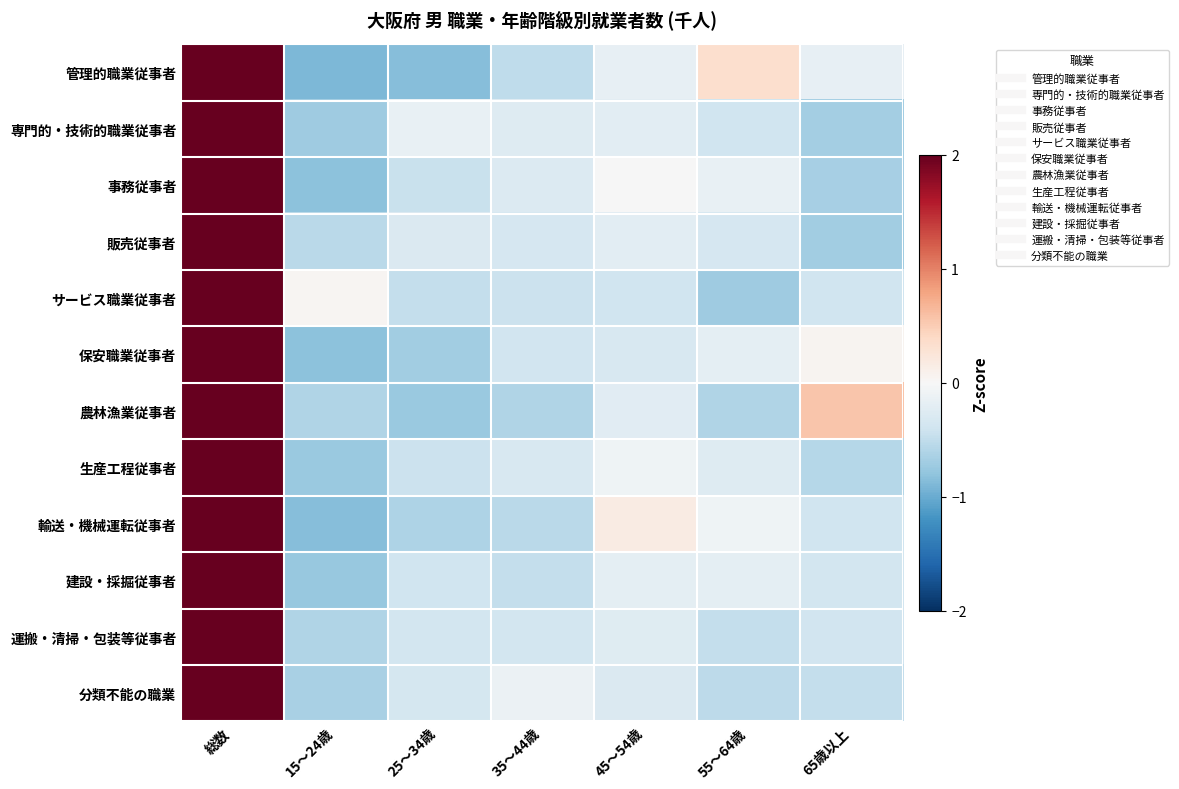

Rank the series by their maximum value, from highest to lowest.

運搬・清掃・包装等従事者, 販売従事者, 分類不能の職業, 建設・採掘従事者, 生産工程従事者, 専門的・技術的職業従事者, サービス職業従事者, 事務従事者, 保安職業従事者, 輸送・機械運転従事者, 管理的職業従事者, 農林漁業従事者